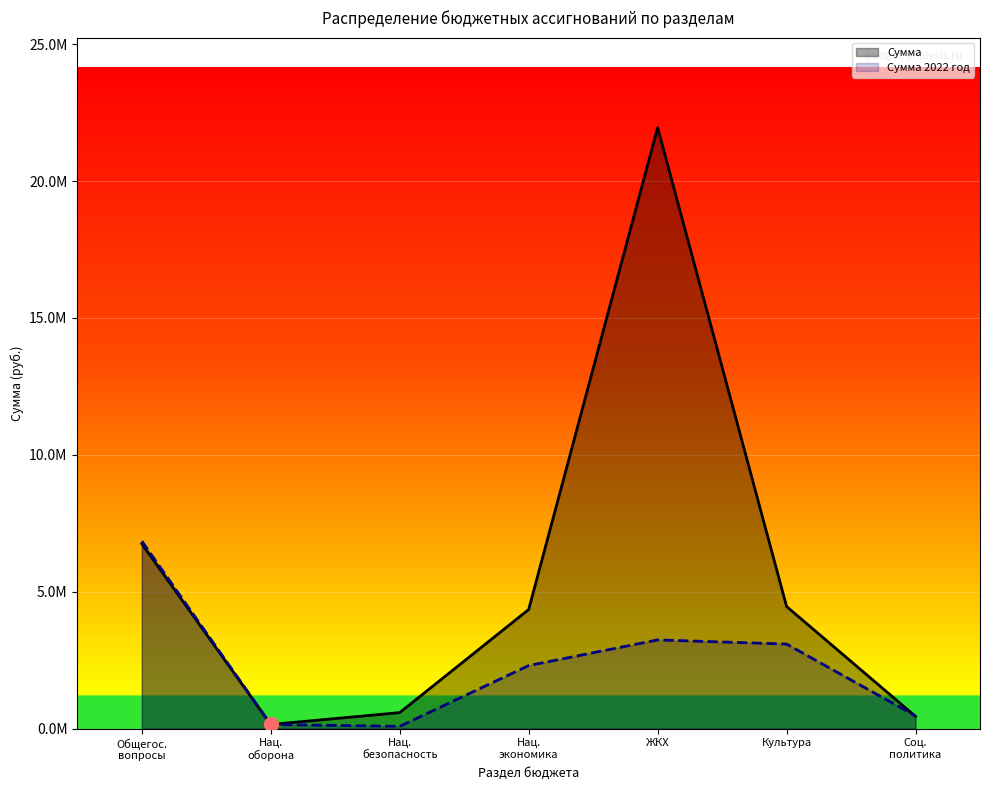

What is the total value across all series at Нац.
экономика?

6656562.9